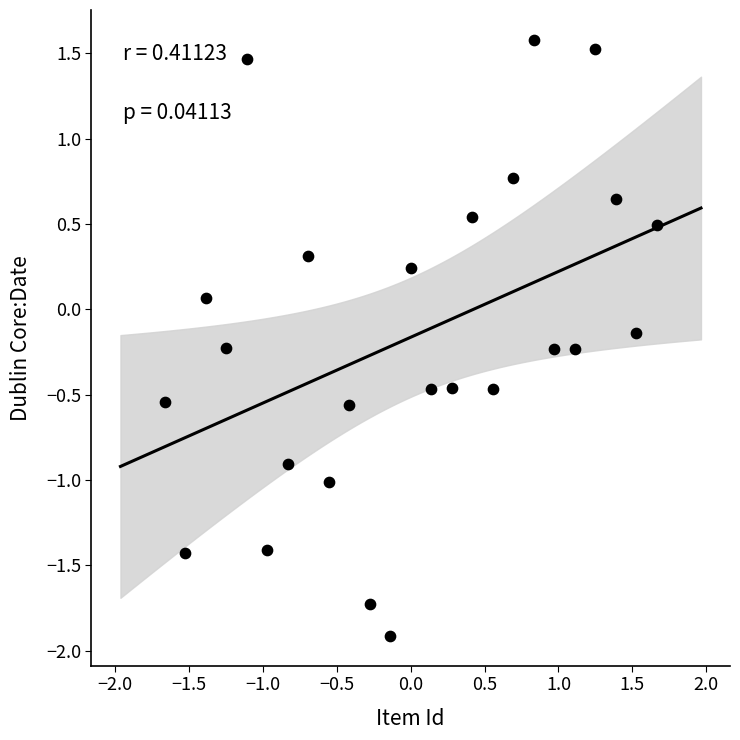

What is the range of Y values (max minus min)?

3.5